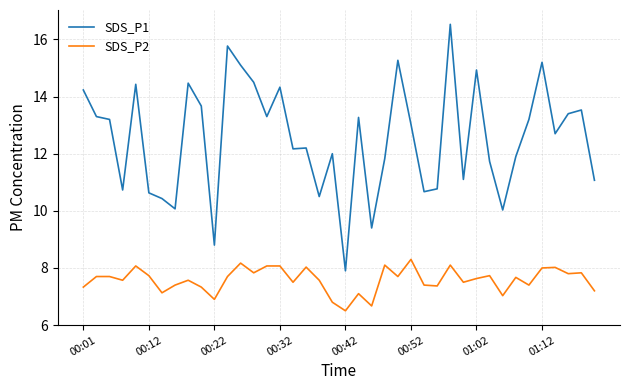

What is the minimum value for SDS_P2?

6.5